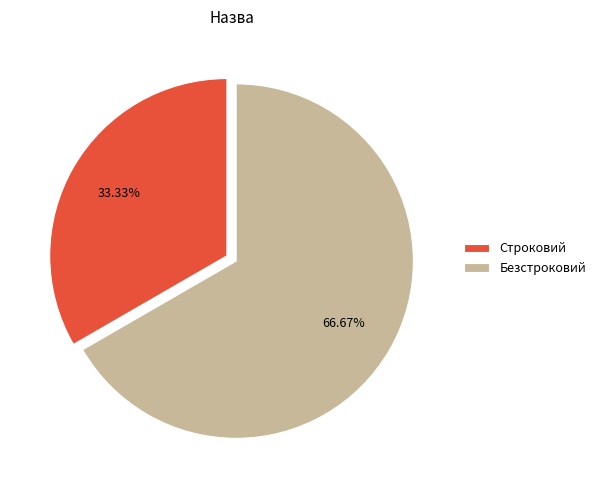

How many segments does this pie chart have?

2